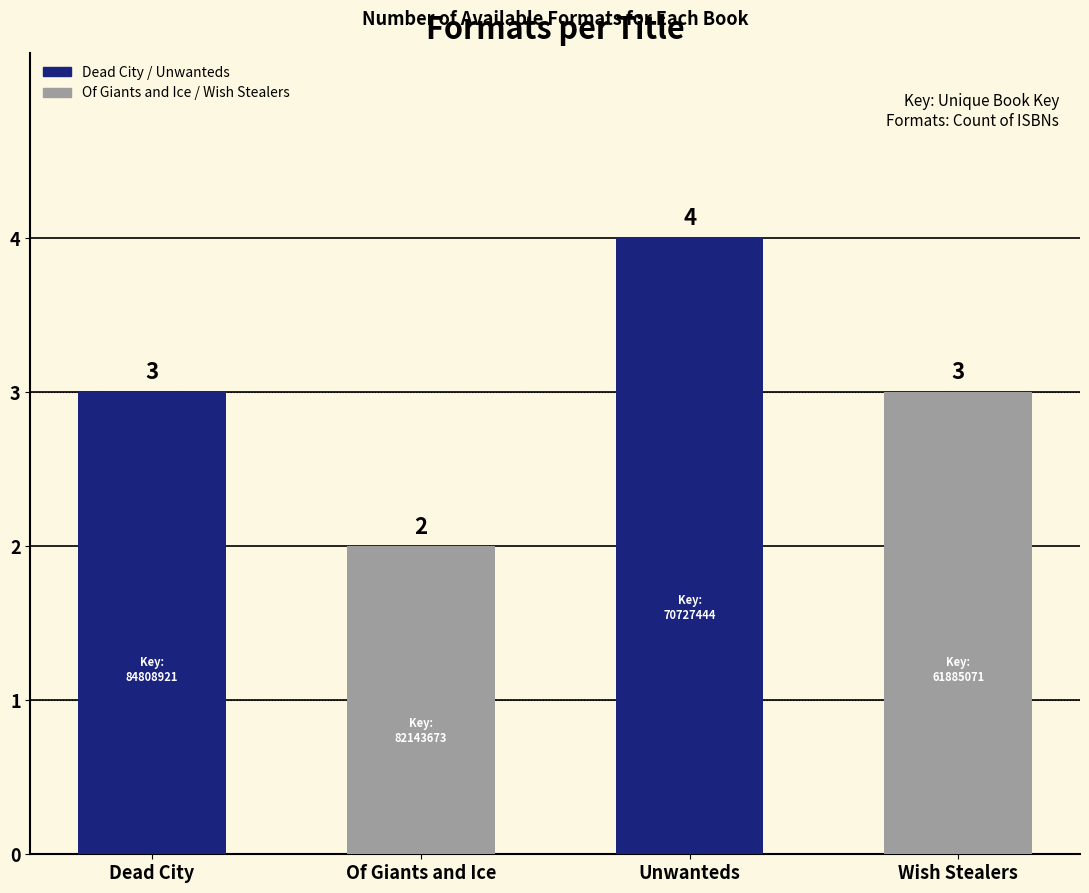

Reading left to right, transcribe all the data shown in this chart.

3	2	4	3